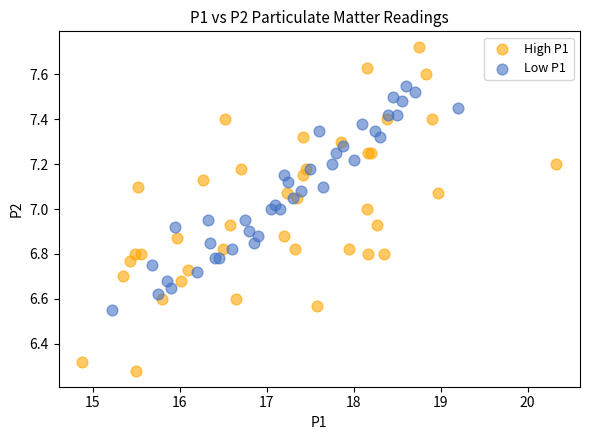

What are all the series names shown in the legend?

High P1, Low P1